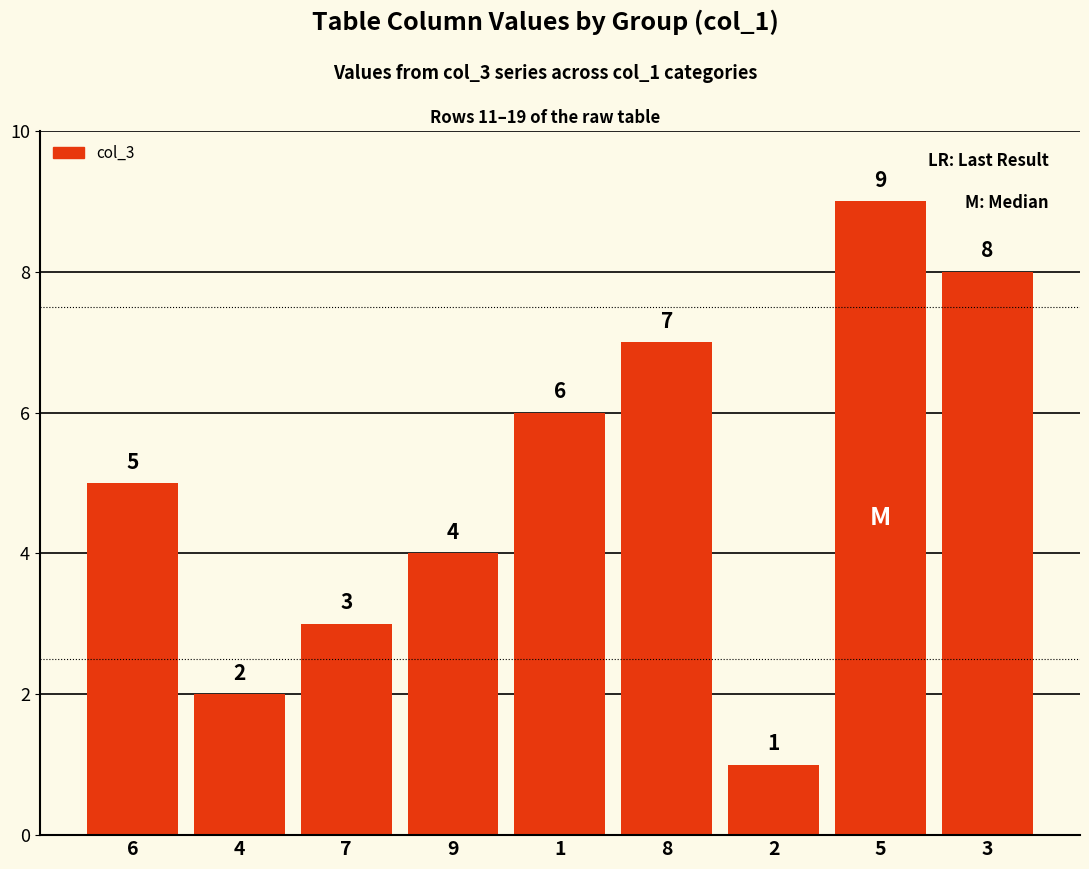

What value does the data have at 4?

2